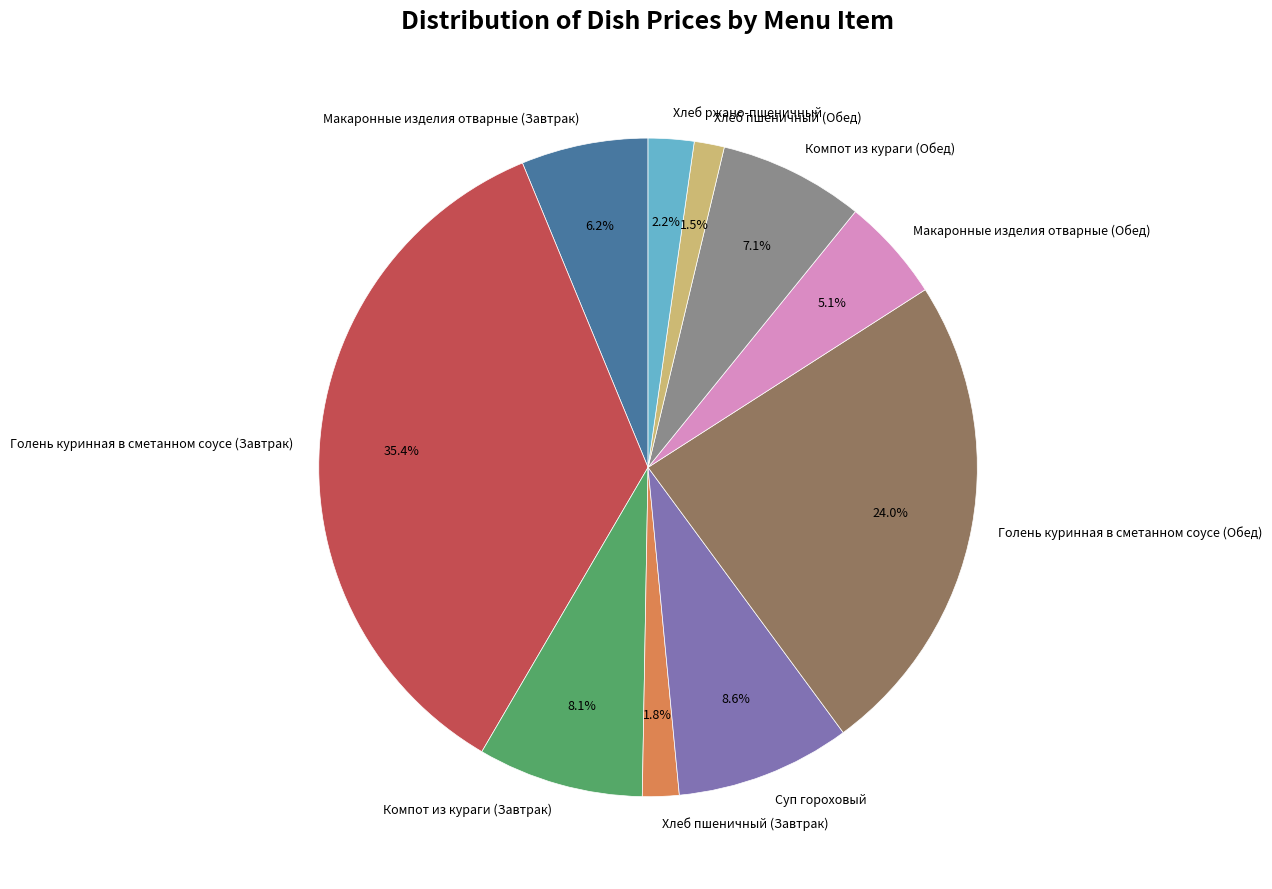

What percentage is NOT represented by Хлеб пшеничный (Завтрак)?

98.2%